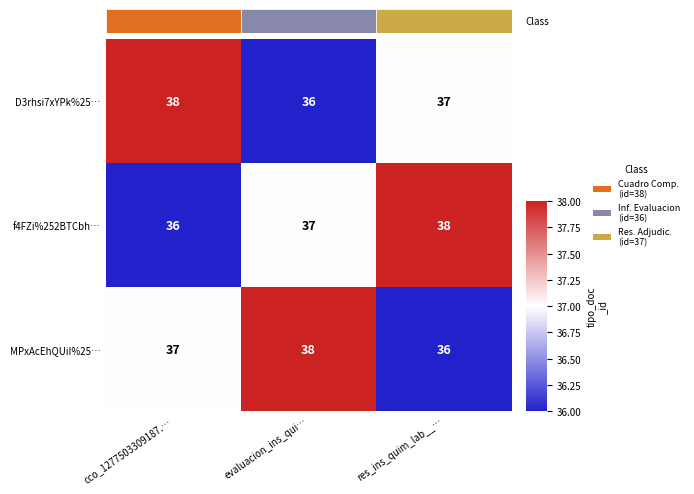

At which label does f4FZi%252BTCbh… reach its peak?

res_ins_quim_lab__…